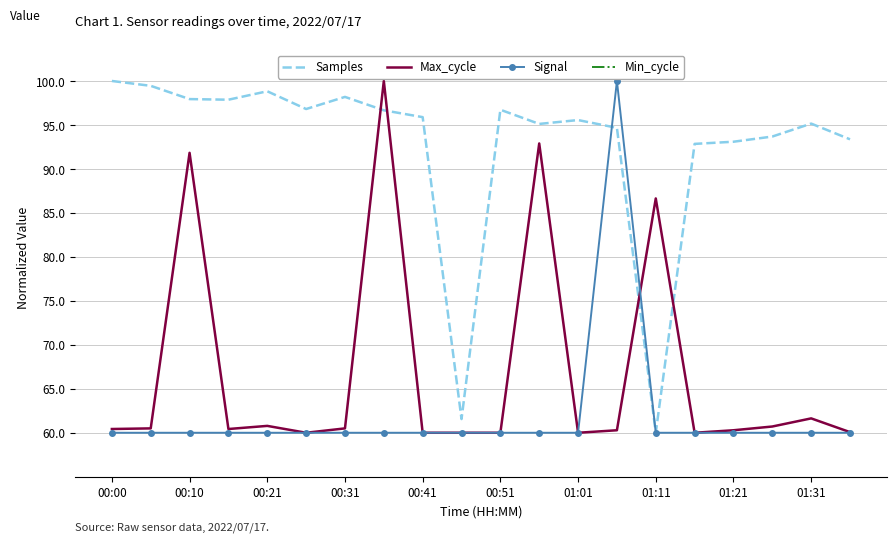

Reading left to right, transcribe all the data shown in this chart.

Samples: 100.0	99.4	97.9	97.9	98.8	96.8	98.2	96.7	95.9	61.6	96.7	95.1	95.6	94.7	60.0	92.8	93.1	93.7	95.2	93.4
Max_cycle: 60.4	60.5	91.8	60.4	60.8	60.0	60.5	100.0	60.0	60.0	60.0	92.9	60.0	60.3	86.6	60.0	60.3	60.7	61.6	60.1
Signal: 60.0	60.0	60.0	60.0	60.0	60.0	60.0	60.0	60.0	60.0	60.0	60.0	60.0	100.0	60.0	60.0	60.0	60.0	60.0	60.0
Min_cycle: 50.0	50.0	50.0	50.0	50.0	50.0	50.0	50.0	50.0	50.0	50.0	50.0	50.0	50.0	50.0	50.0	50.0	50.0	50.0	50.0